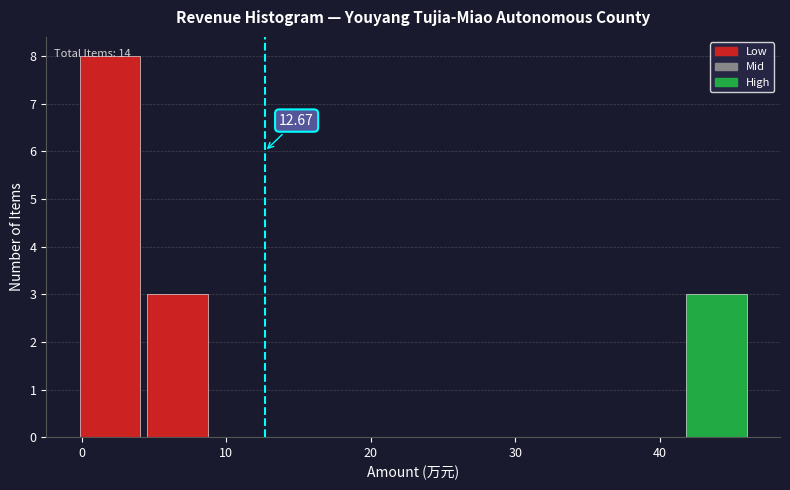

Which range on the x-axis has the tallest bar?

0 to 4